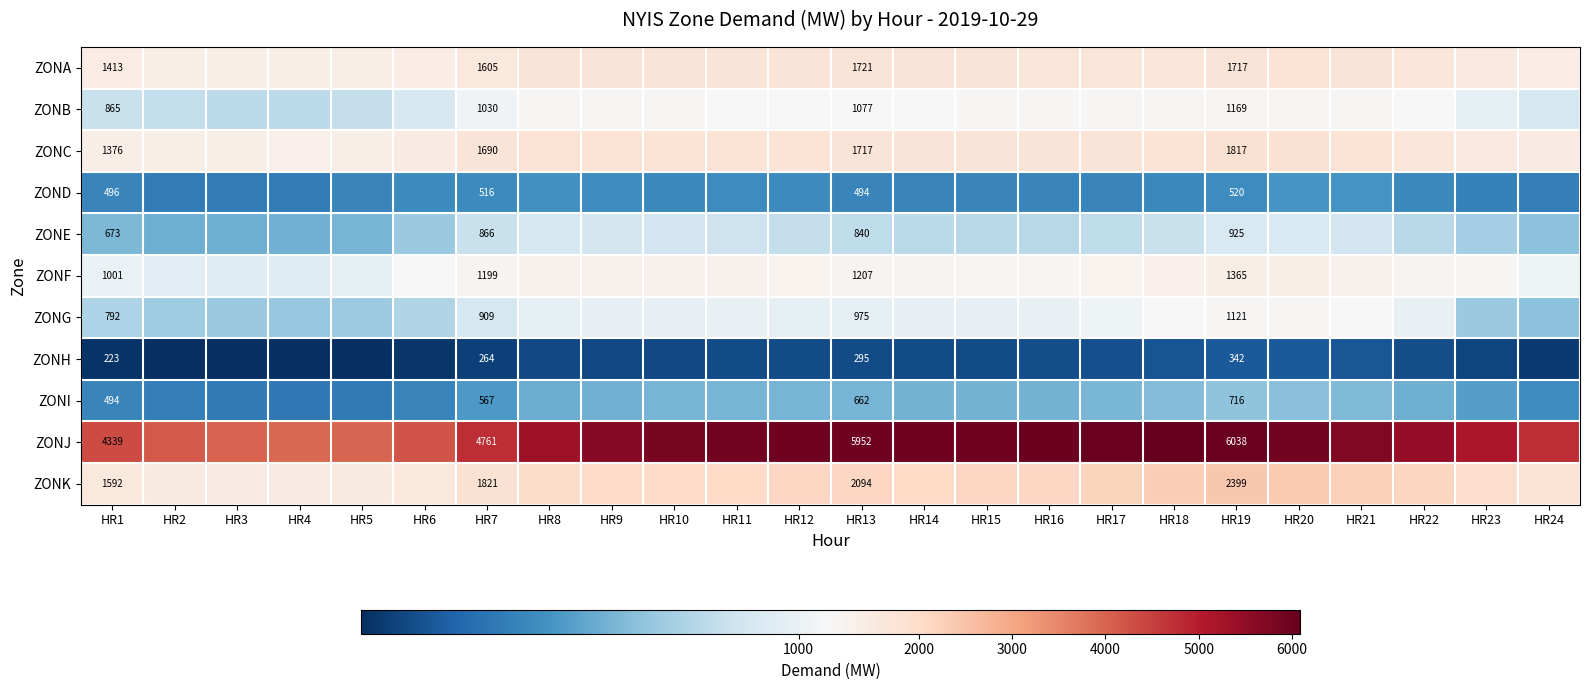

The ZONA series shows 1413 at HR1. True or false?

True